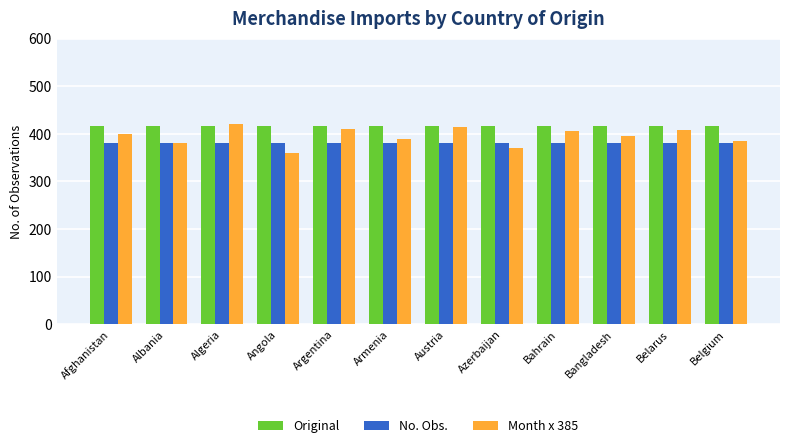

What is the sum of all No. Obs. values?

4560